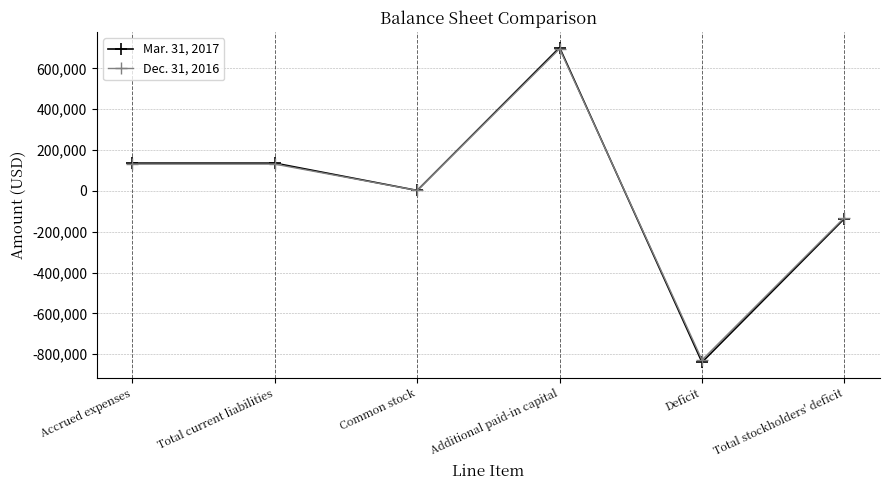

The value of Mar. 31, 2017 at Deficit is -1398413. True or false?

False